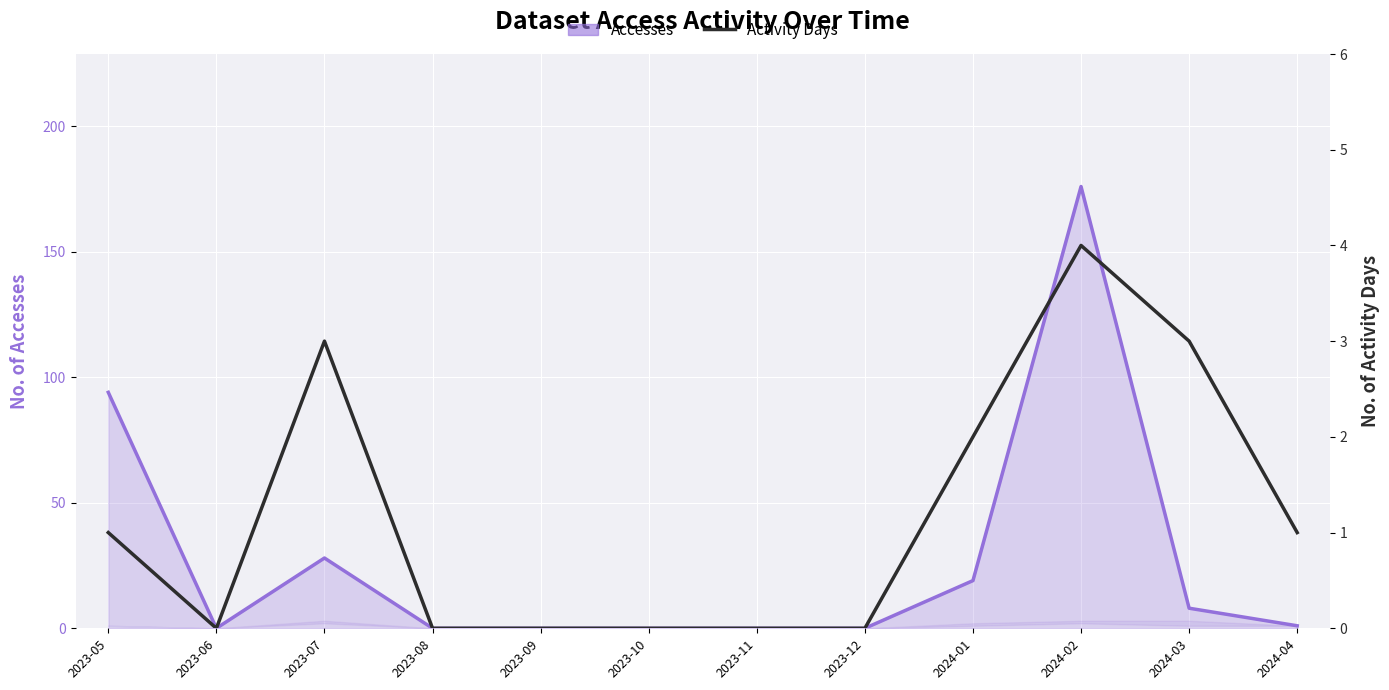

What is the label of the 1st point from the right?

2024-04